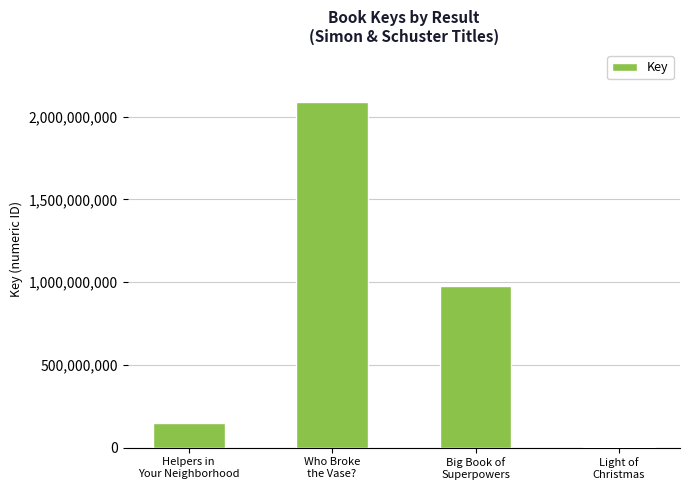

How many distinct data groups are displayed?

1